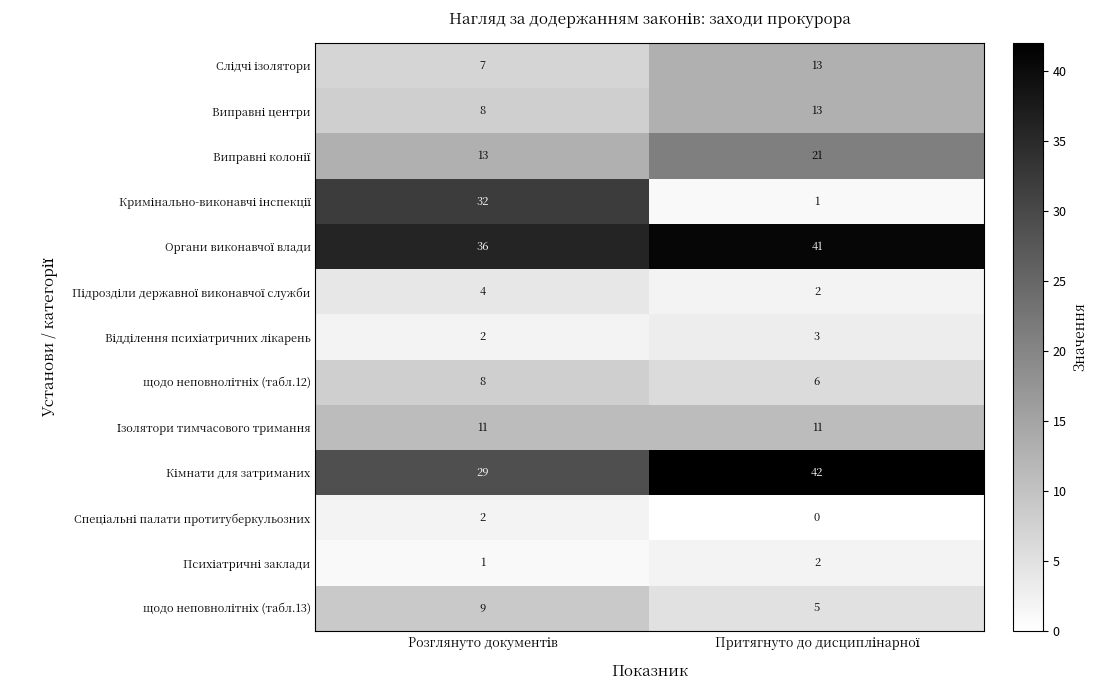

Count the number of data series in this chart.

13